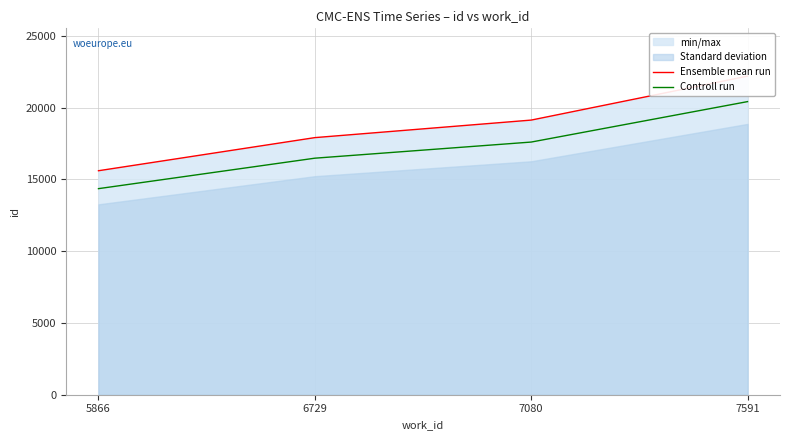

The Controll run series shows 7223.0 at 7080. True or false?

False